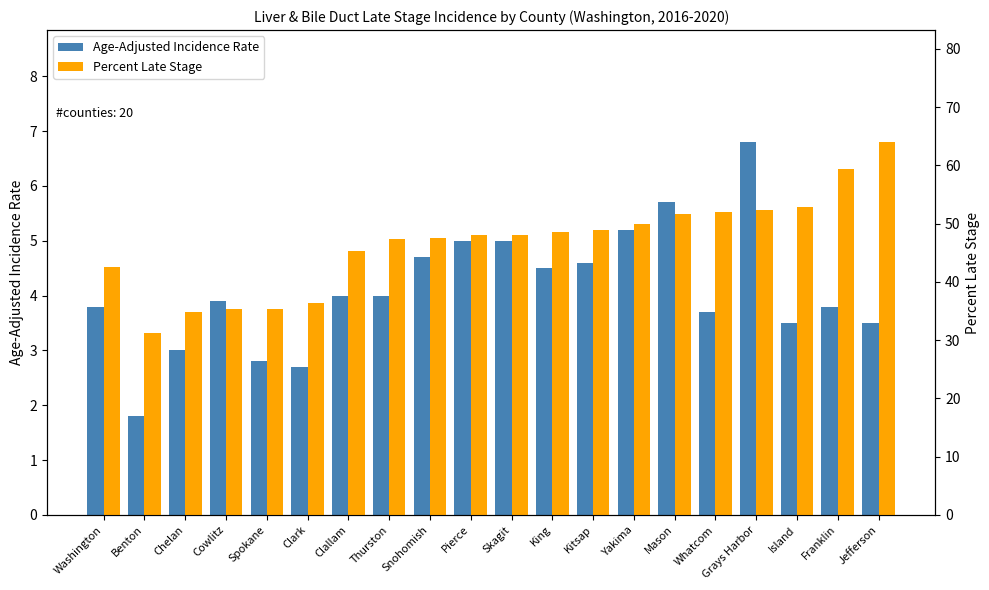

At which category does the chart reach its peak across all series?

Jefferson